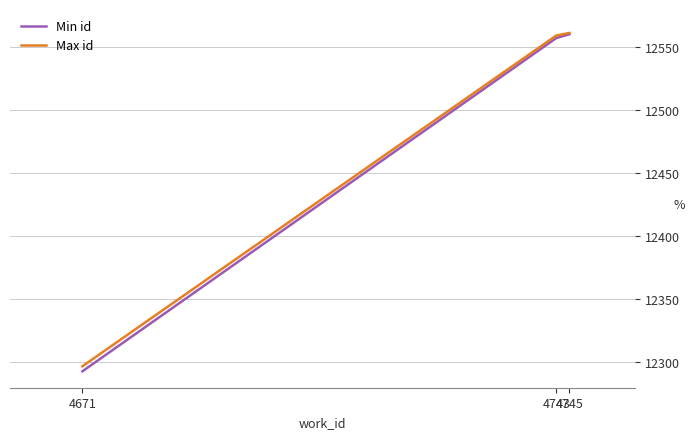

What is the difference between the Min id values at 4671 and 4743?

264